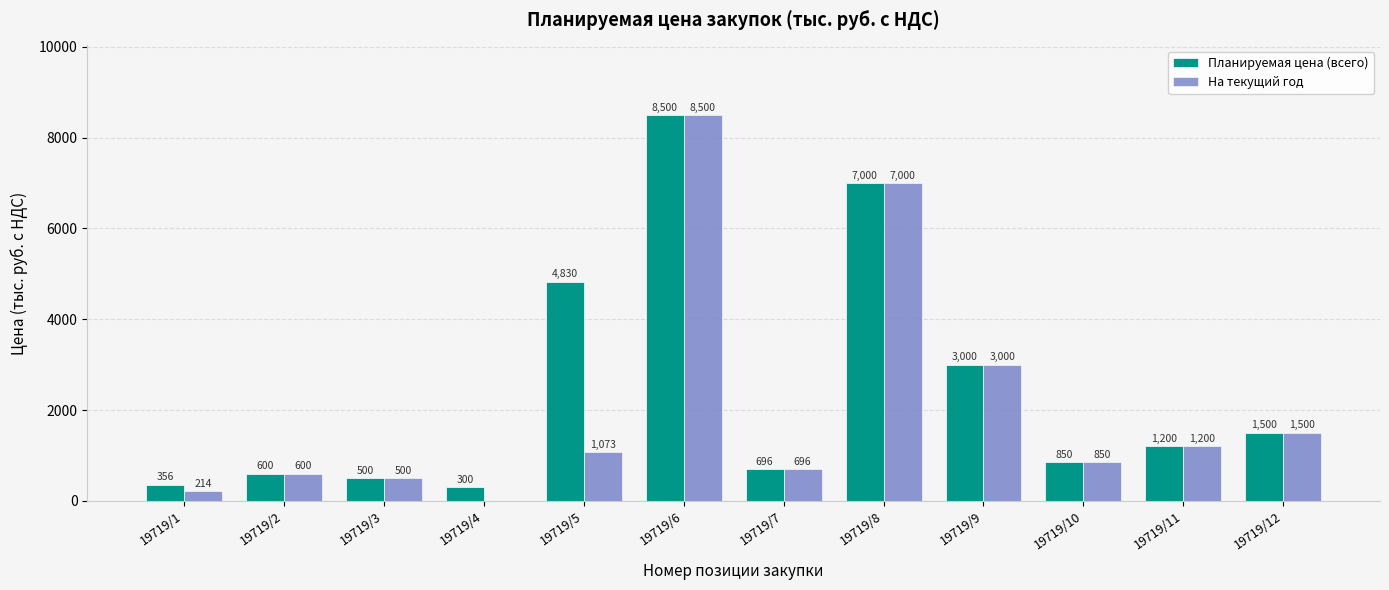

What is the average value of the Планируемая цена (всего) series?

2444.4